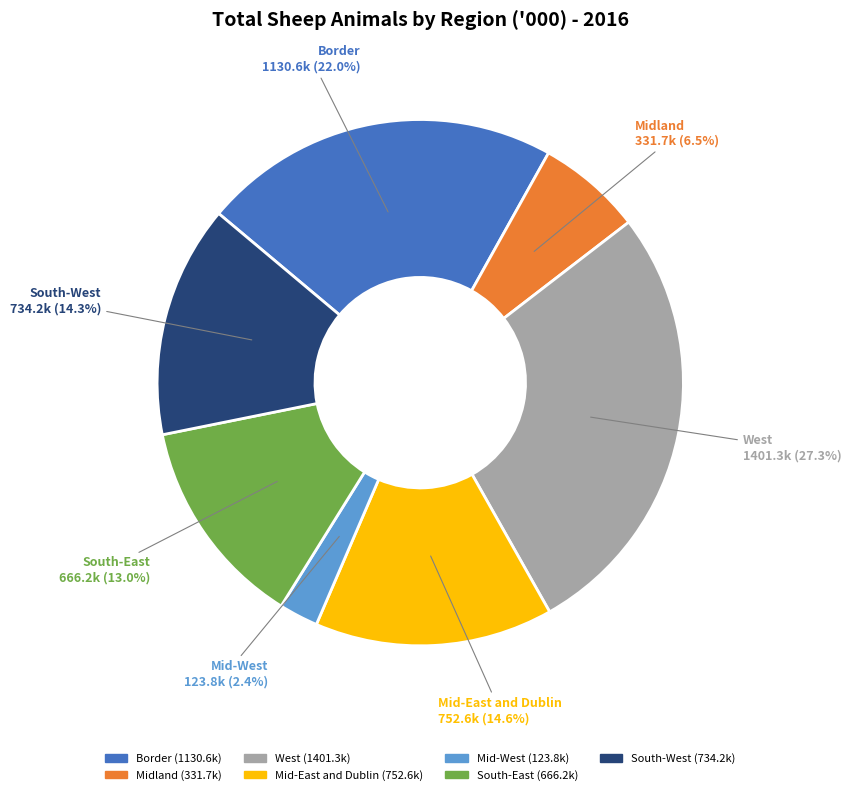

How many slices are in this pie chart?

7